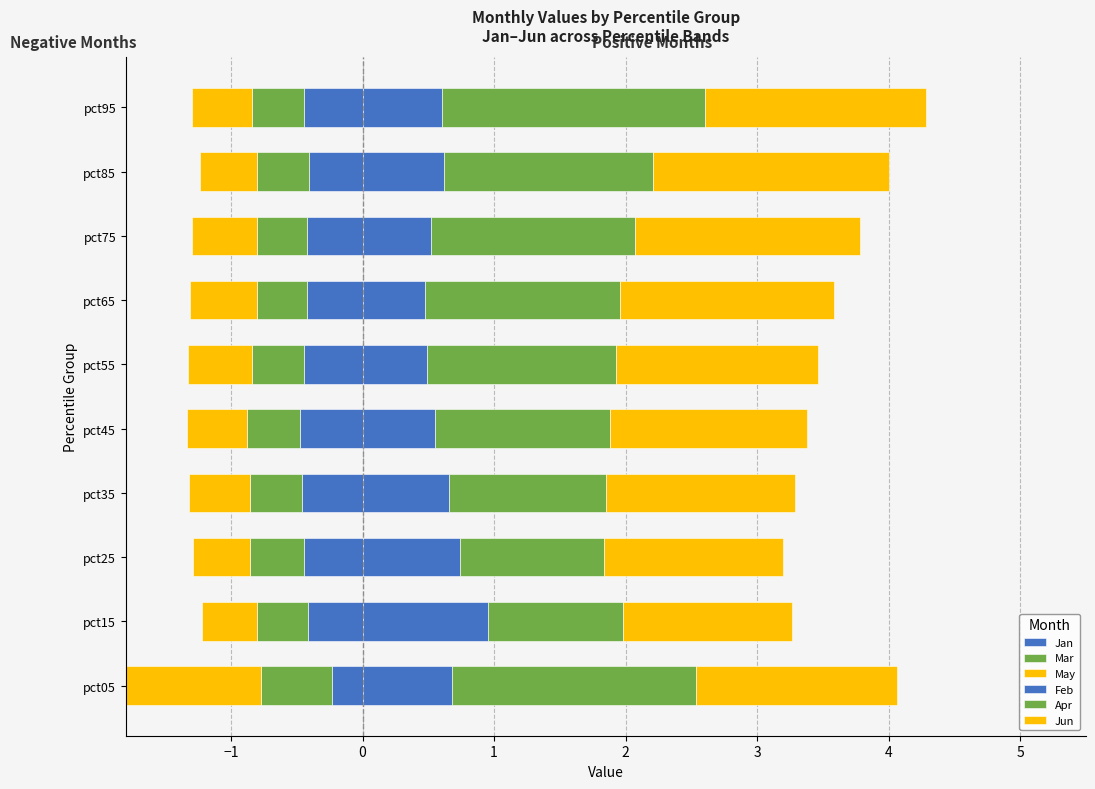

At pct35, list the series in order from largest to smallest.

May, Mar, Jan, Apr, Feb, Jun